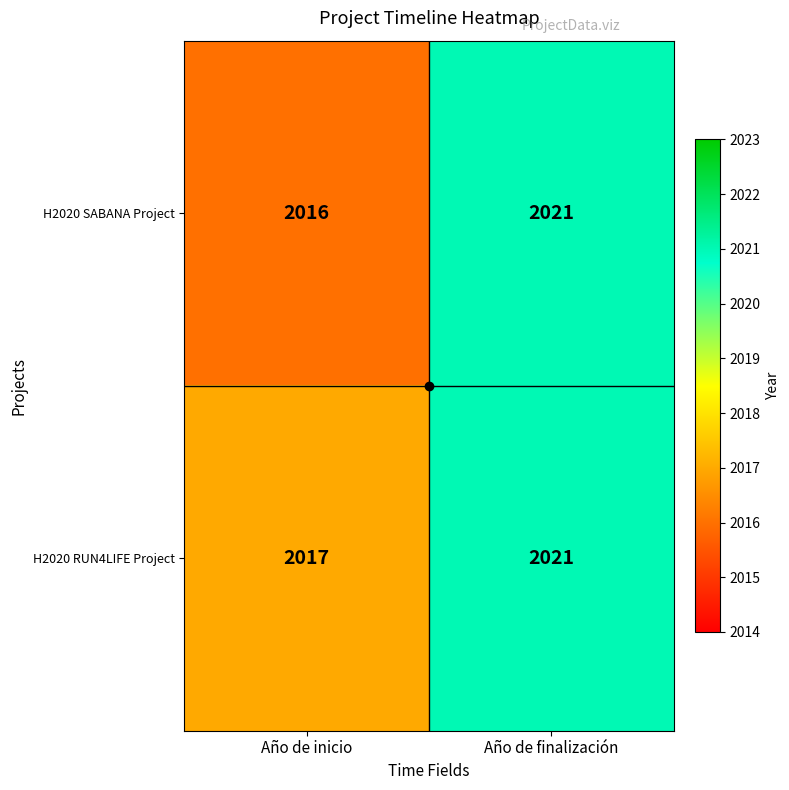

At how many categories does at least one series exceed 2019?

1